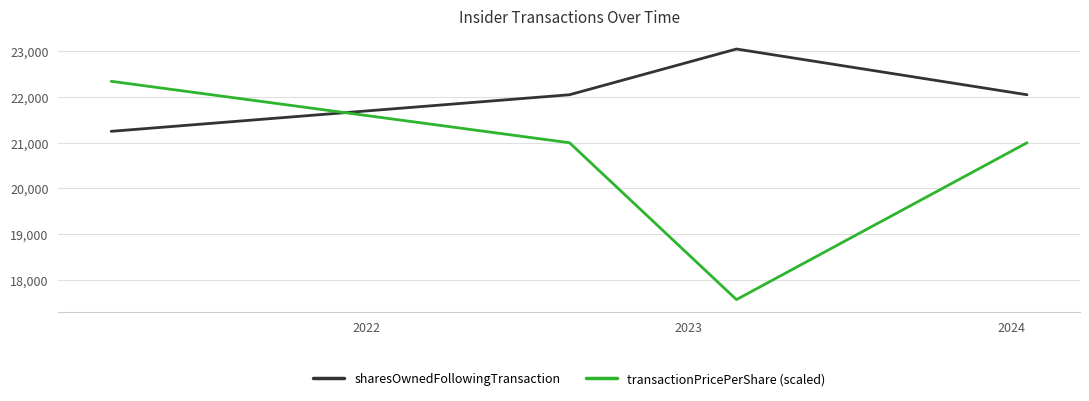

Which series has the largest range (max minus min)?

transactionPricePerShare (scaled)